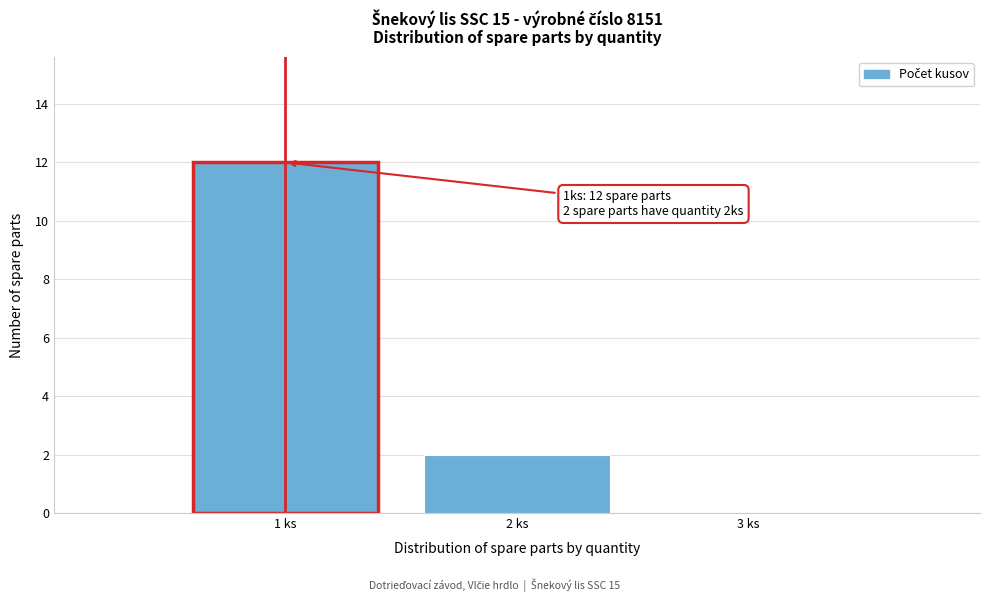

Which range on the x-axis has the tallest bar?

0.5 to 1.5